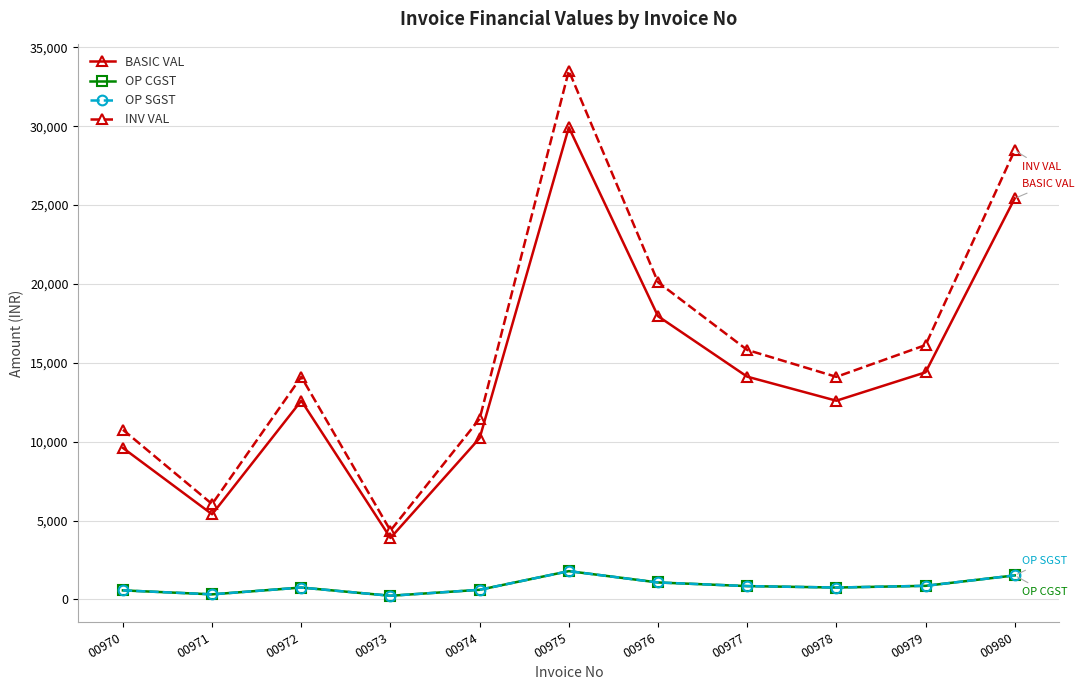

True or false: BASIC VAL and INV VAL cross at least once.

False